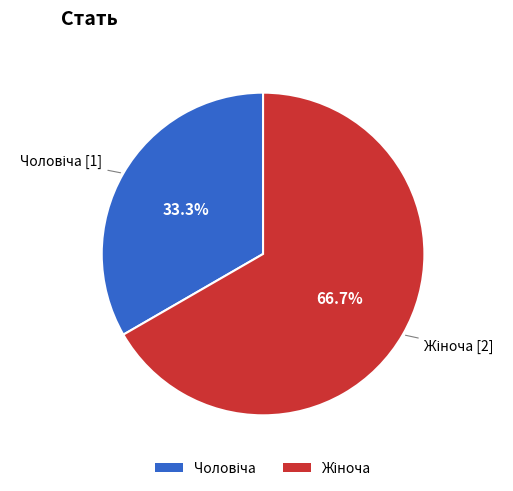

Is there any slice that represents more than half of the pie?

Yes